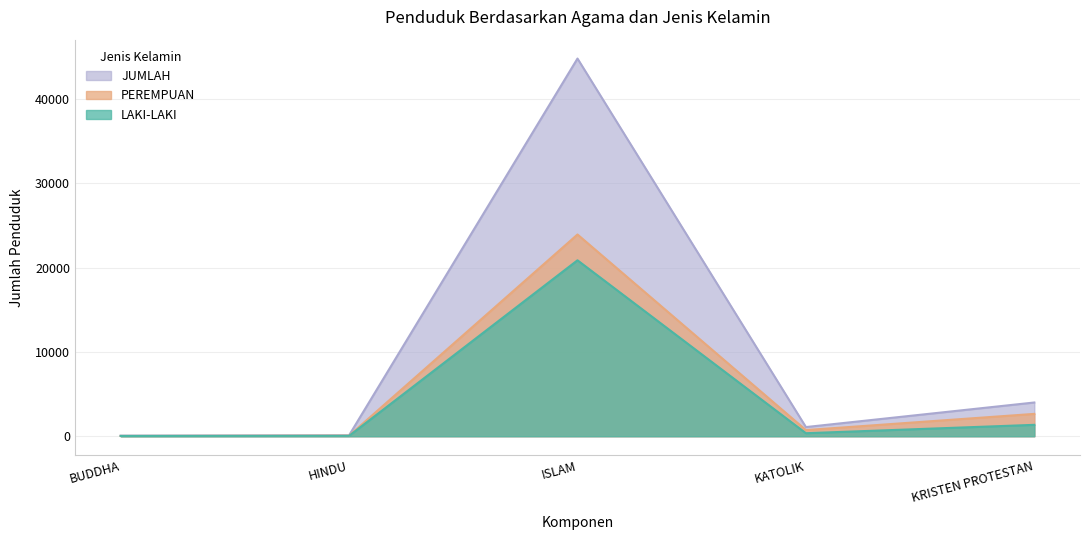

True or false: JUMLAH and PEREMPUAN intersect in this chart.

False